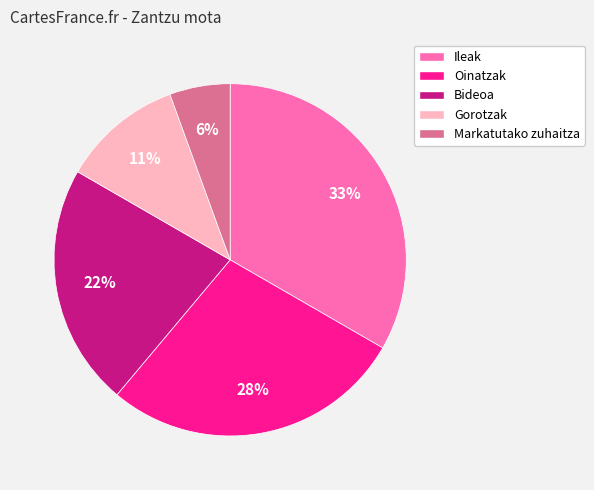

Rank the categories by value from highest to lowest.

Ileak, Oinatzak, Bideoa, Gorotzak, Markatutako zuhaitza